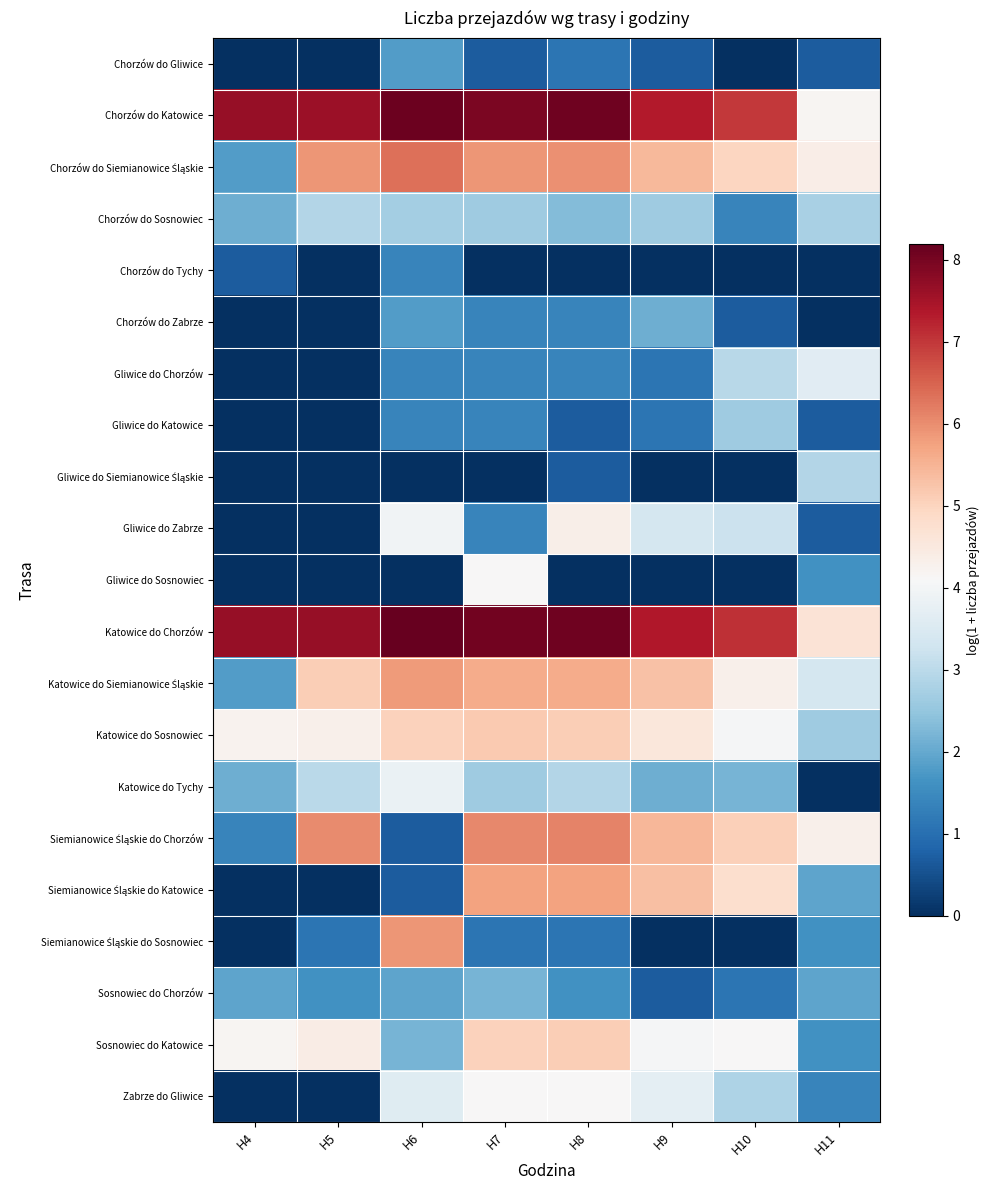

What is the total value across all series at H10?

58.3